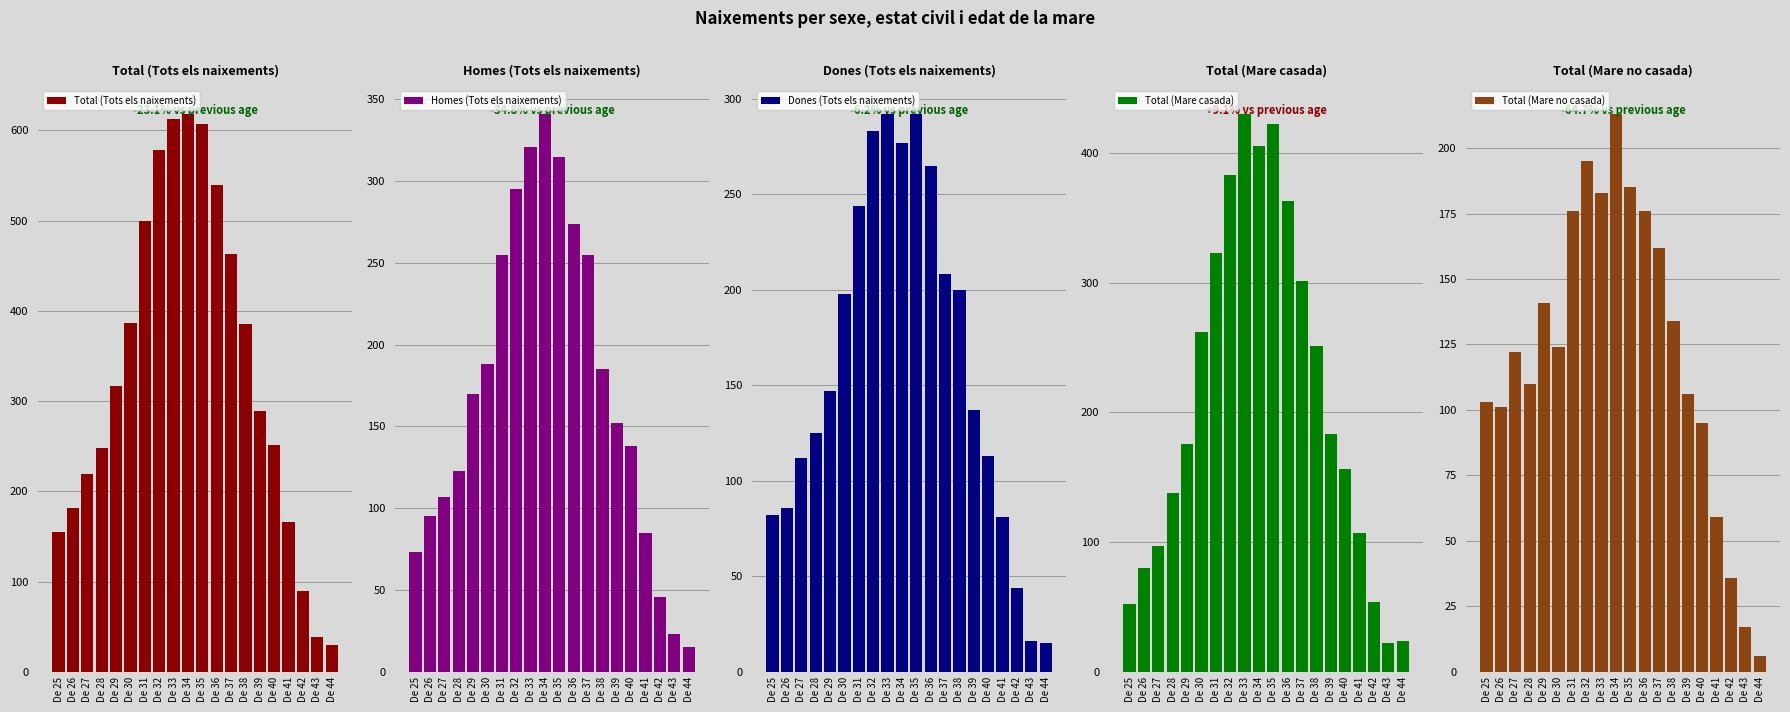

What is the maximum value shown in the chart?

618